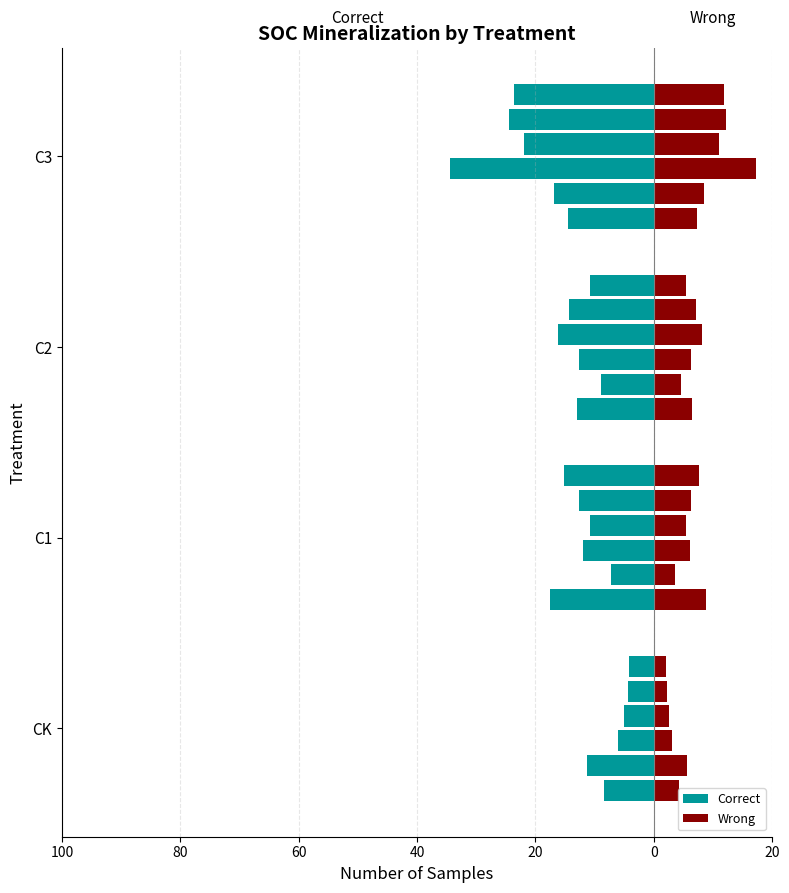

Reading right to left, what are all the values shown in this chart?

1d: C3=-14.4	C2=-13.1	C1=-17.6	CK=-8.4
5d: C3=-16.8	C2=-9.0	C1=-7.3	CK=-11.3
8d: C3=-34.4	C2=-12.6	C1=-12.1	CK=-6.0
11d: C3=-22.0	C2=-16.3	C1=-10.7	CK=-5.1
14d: C3=-24.5	C2=-14.4	C1=-12.7	CK=-4.4
18d: C3=-23.6	C2=-10.7	C1=-15.1	CK=-4.2